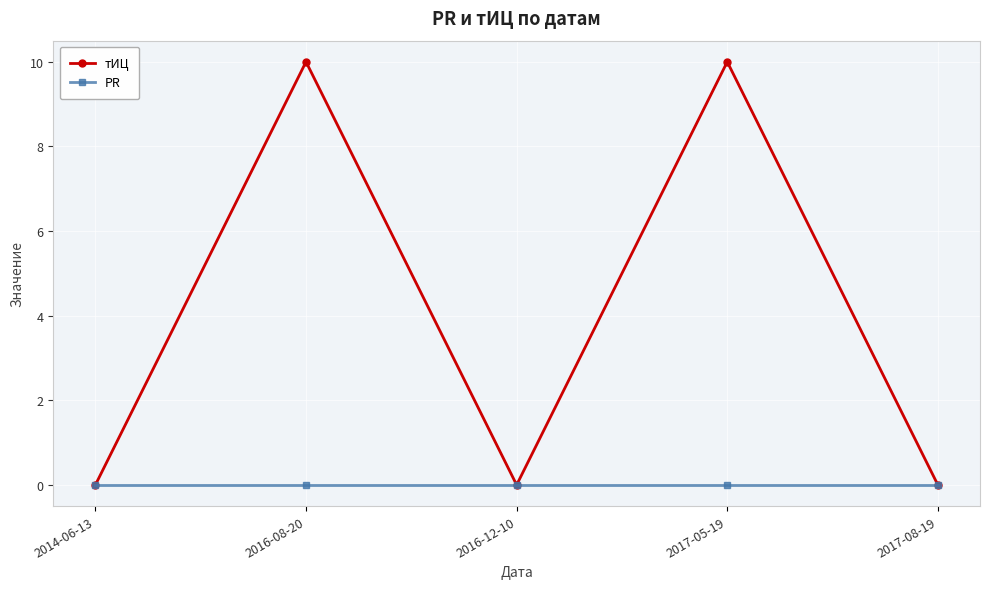

What is the greatest value displayed?

10